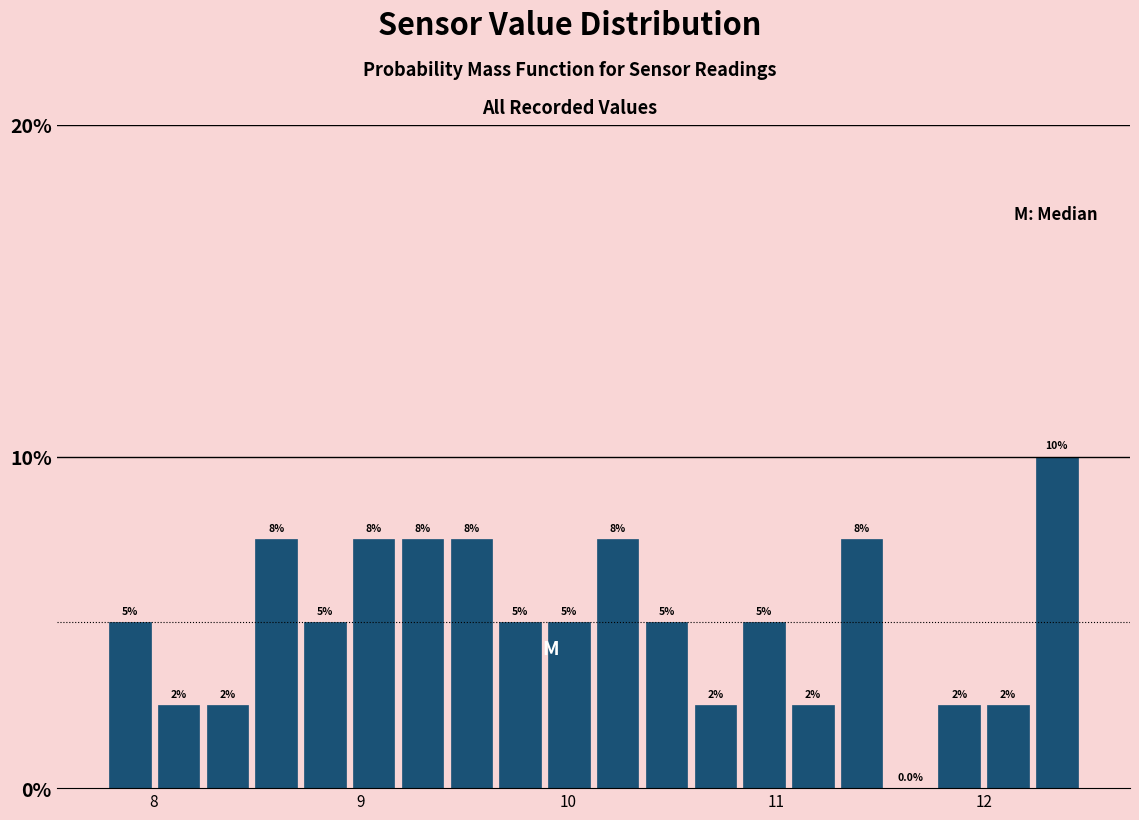

Read against the x-axis, roughly where is the centre of the tallest bar?

12.4